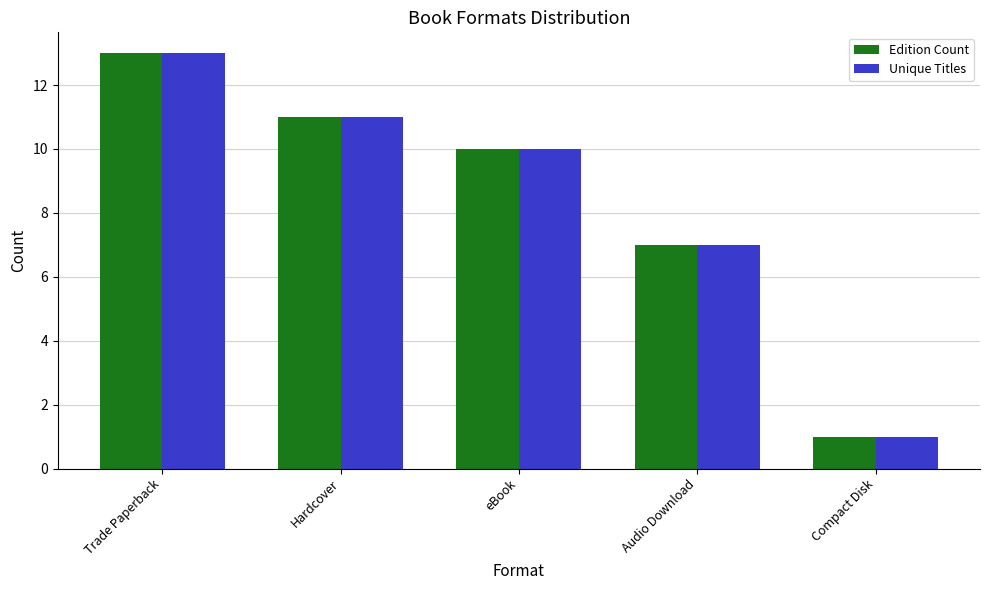

Reading left to right, transcribe all the data shown in this chart.

Edition Count: Trade Paperback=13	Hardcover=11	eBook=10	Audio Download=7	Compact Disk=1
Unique Titles: Trade Paperback=13	Hardcover=11	eBook=10	Audio Download=7	Compact Disk=1